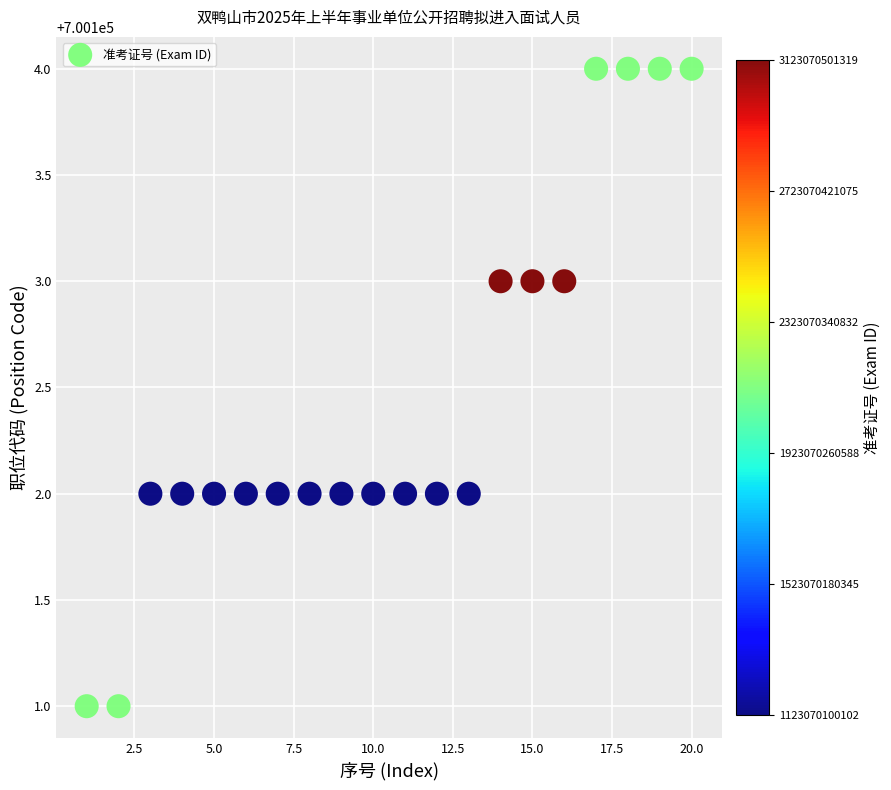

What is the range of Y values (max minus min)?

3